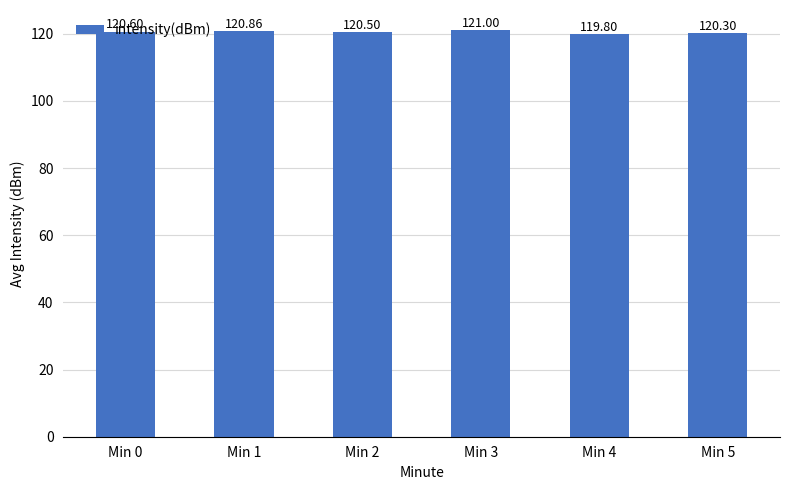

At which category does the chart reach its minimum across all series?

Min 4